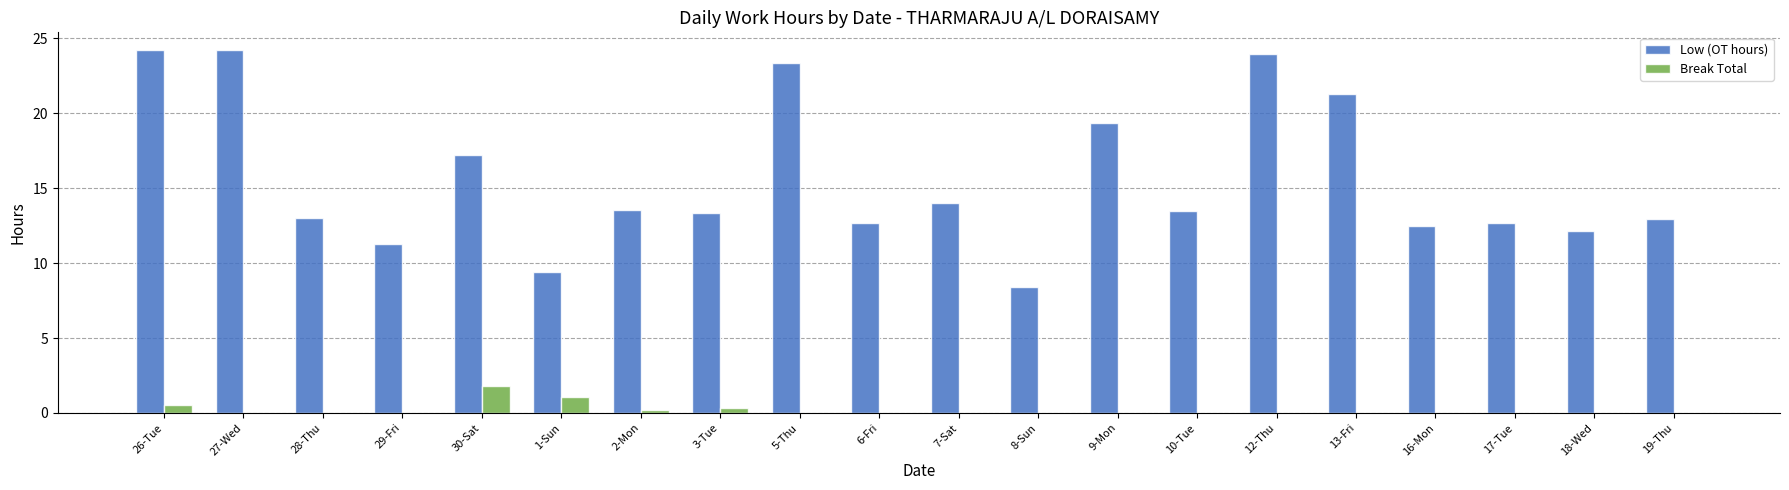

What value does the Break Total series have at 1-Sun?

1.1